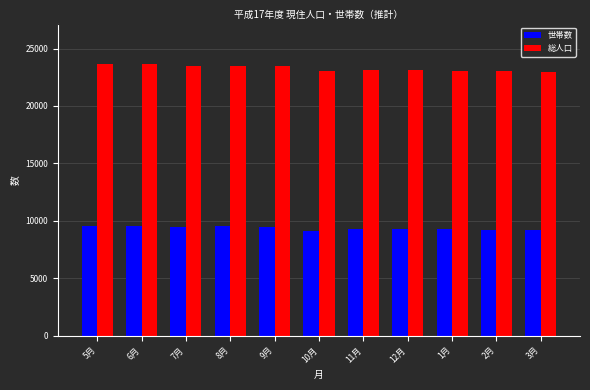

At 10月, list the series in order from largest to smallest.

総人口, 世帯数